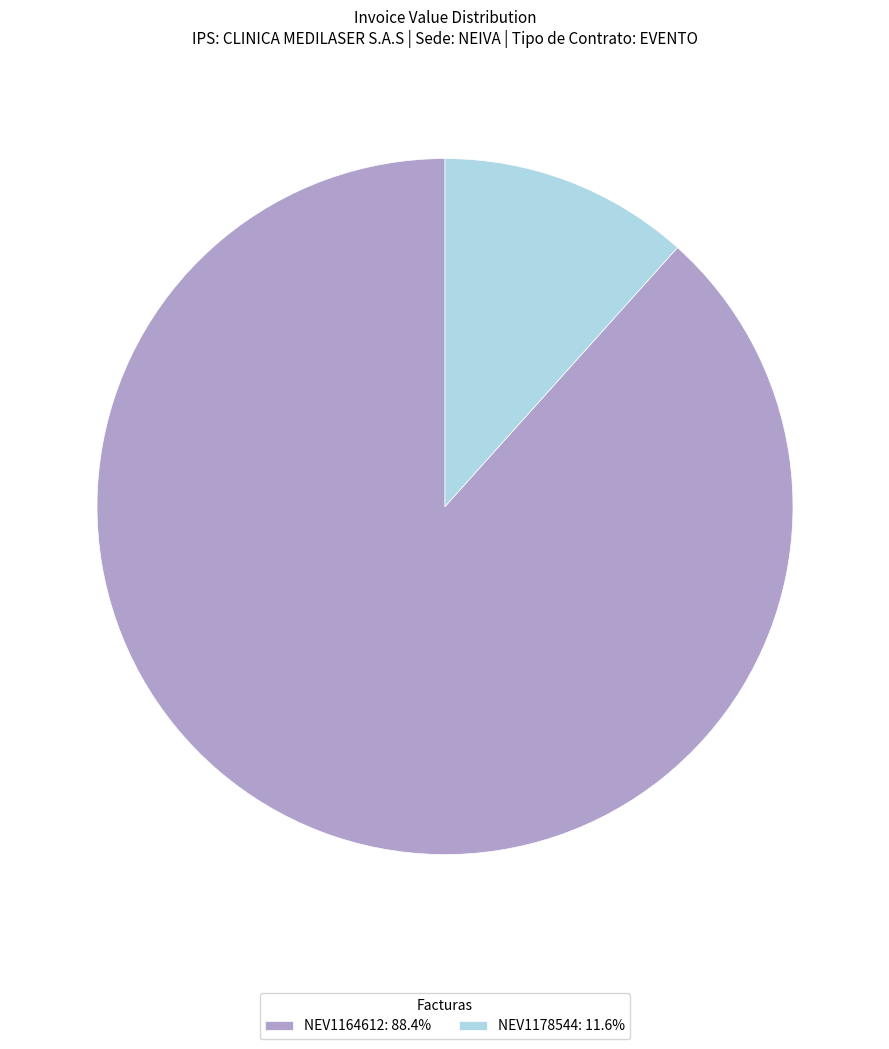

Combined, do NEV1164612 and NEV1178544 account for over 50%?

Yes